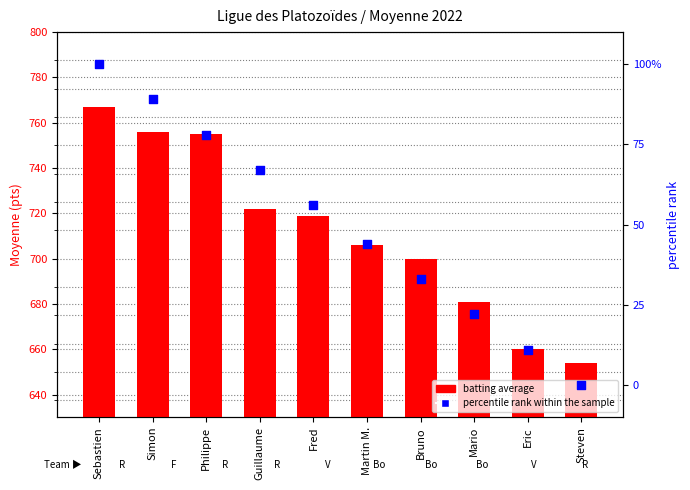

Which series contains the lowest Y value?

percentile rank within the sample